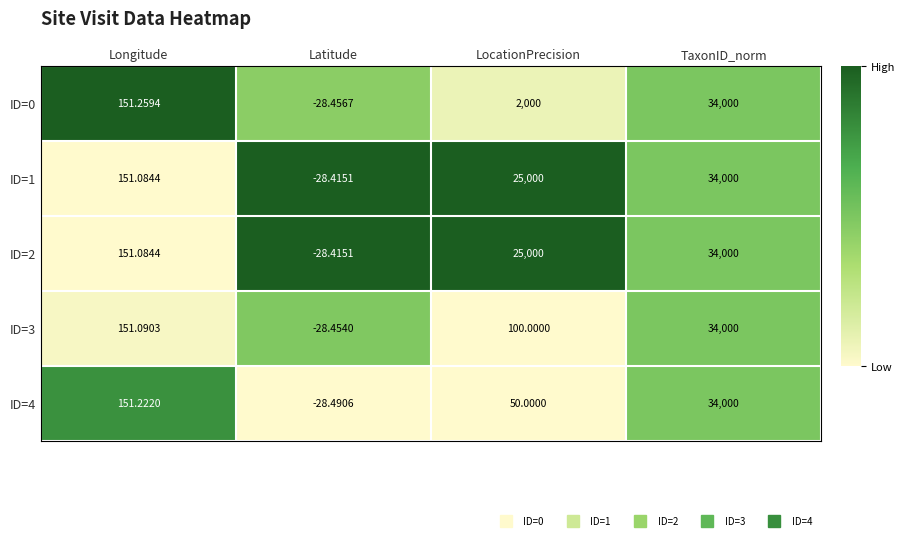

Where is ID=3 nearest to the value 16985?

Longitude